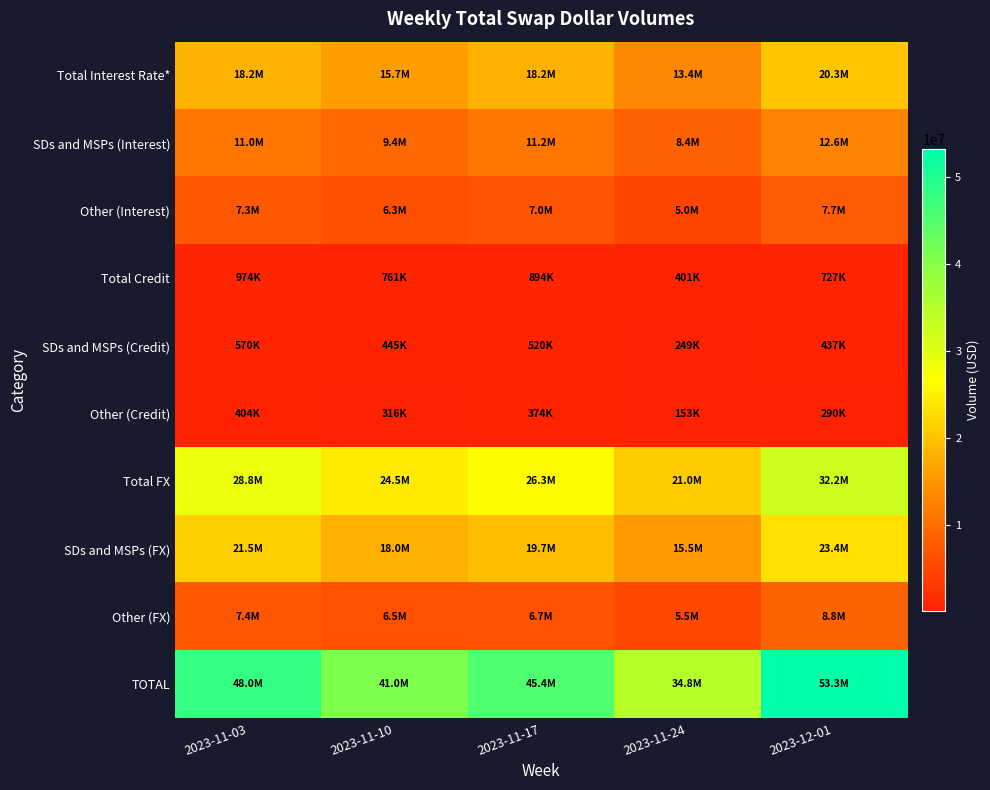

List the series in order of their peak value, highest first.

TOTAL, Total FX, SDs and MSPs (FX), Total Interest Rate*, SDs and MSPs (Interest), Other (FX), Other (Interest), Total Credit, SDs and MSPs (Credit), Other (Credit)